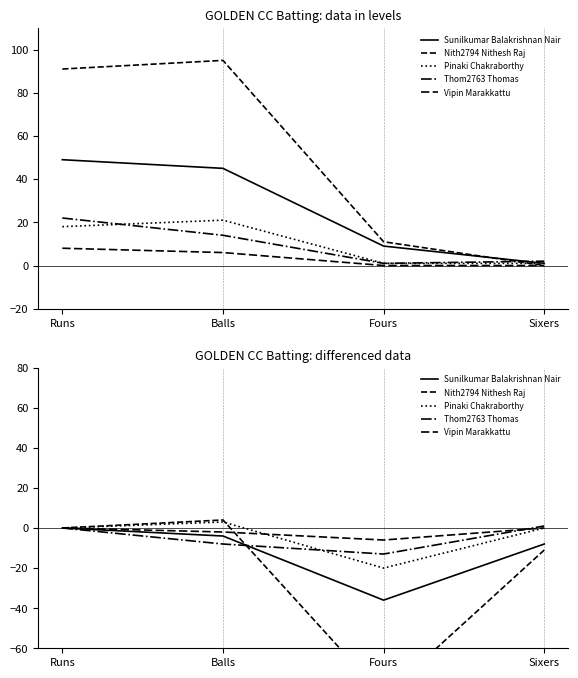

At which category does Vipin Marakkattu reach its first local valley?

Fours